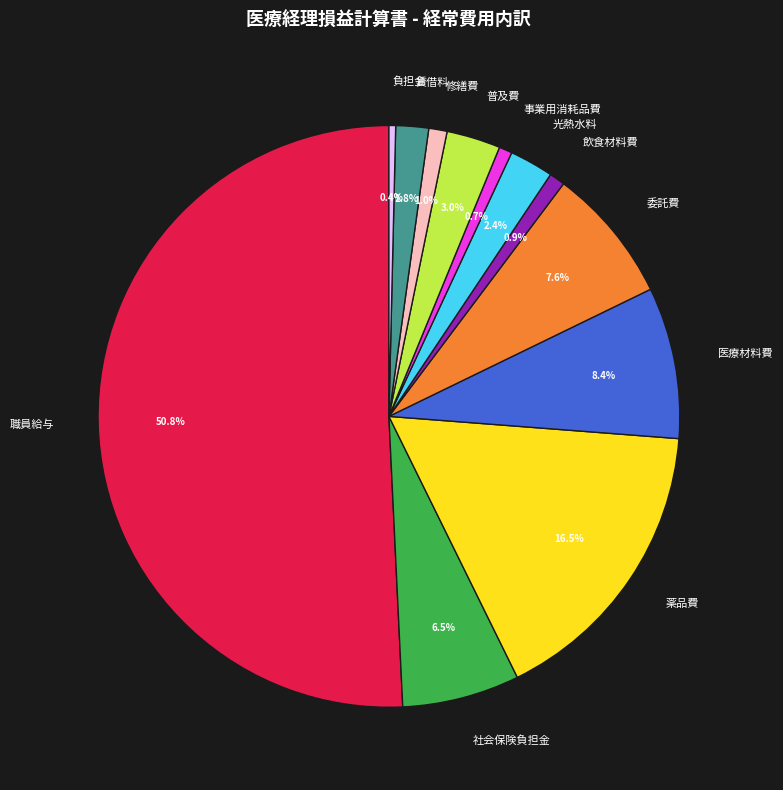

Which slice is the largest?

職員給与